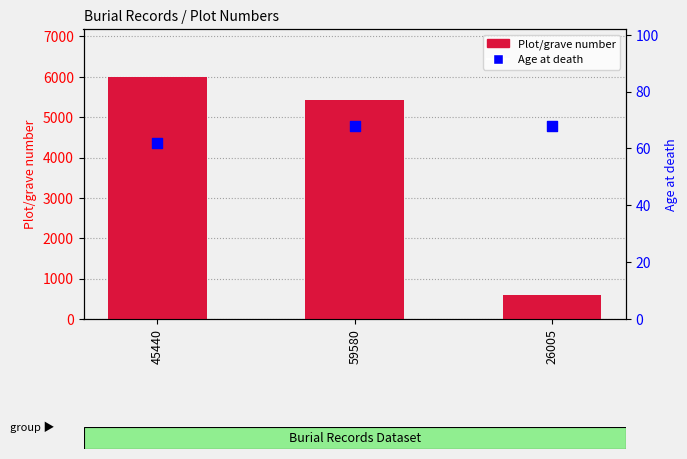

Which series has the widest spread of Y values?

Plot/grave number